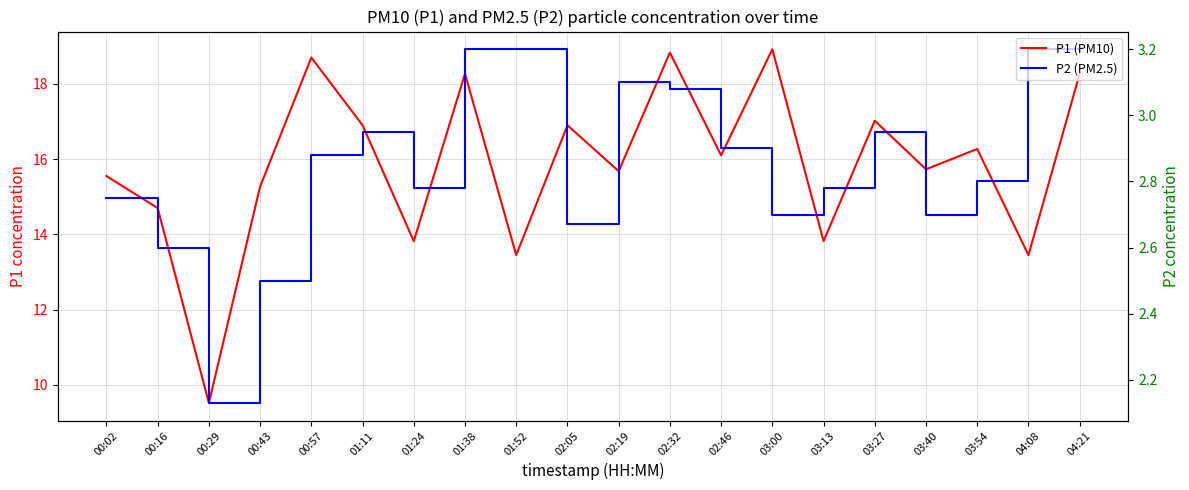

True or false: P2 (PM2.5) has more than 1 points higher than both neighbors.

True